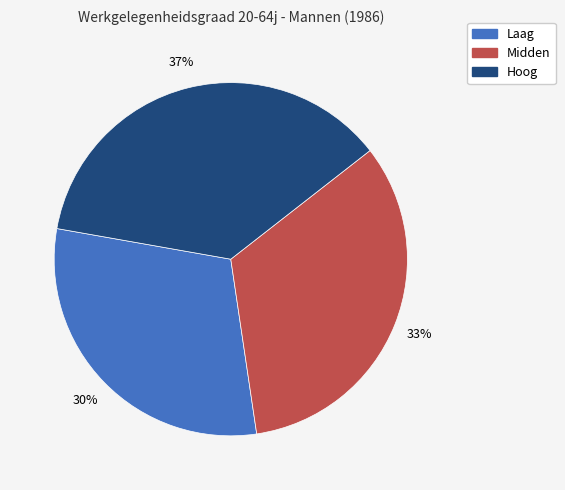

To the nearest percent, what portion does Hoog represent?

37%